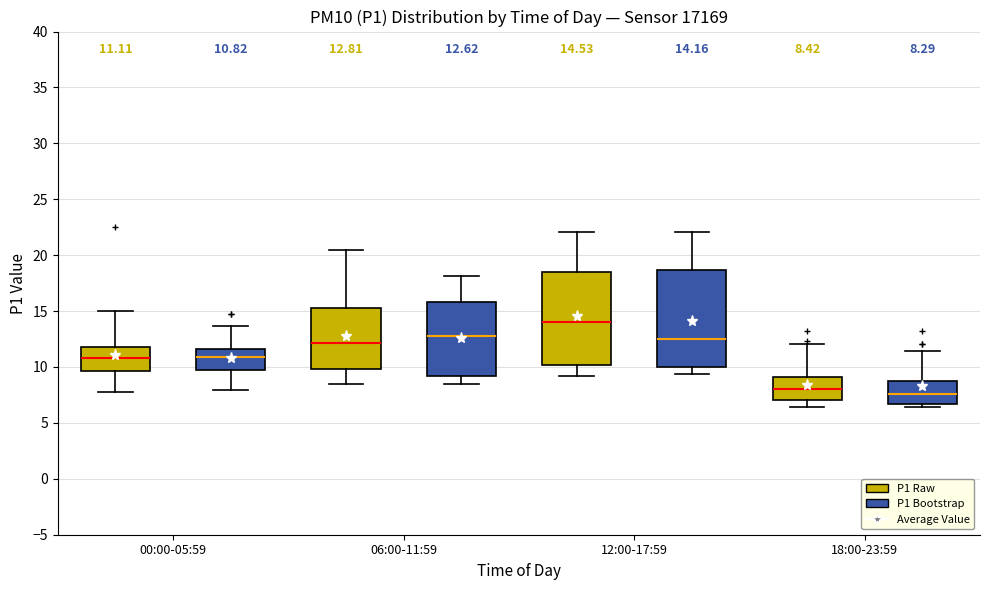

Which box's median line is the highest?

12:00-17:59 (P1 Raw)